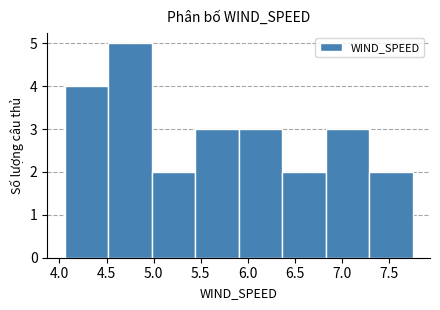

Reading left to right, transcribe this chart: for each bar, give the range it covers on the x-axis and its height. Neither the bar edges nor the heights are printed on the chart, so give them approximately, as read against the axes.

4.05 to 4.50: 4
4.50 to 5.00: 5
5.00 to 5.45: 2
5.45 to 5.90: 3
5.90 to 6.35: 3
6.35 to 6.85: 2
6.85 to 7.30: 3
7.30 to 7.75: 2